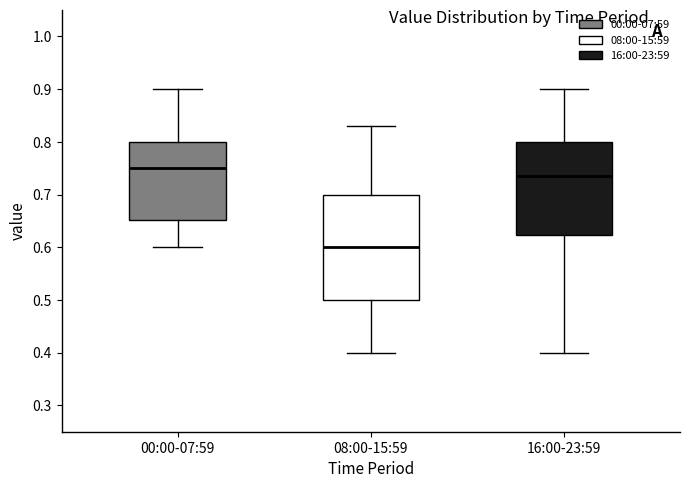

Where does the lower whisker of the box for 00:00-07:59 end on the y-axis? The values are not printed on the chart, so give them approximately, as read against the axis.

0.60